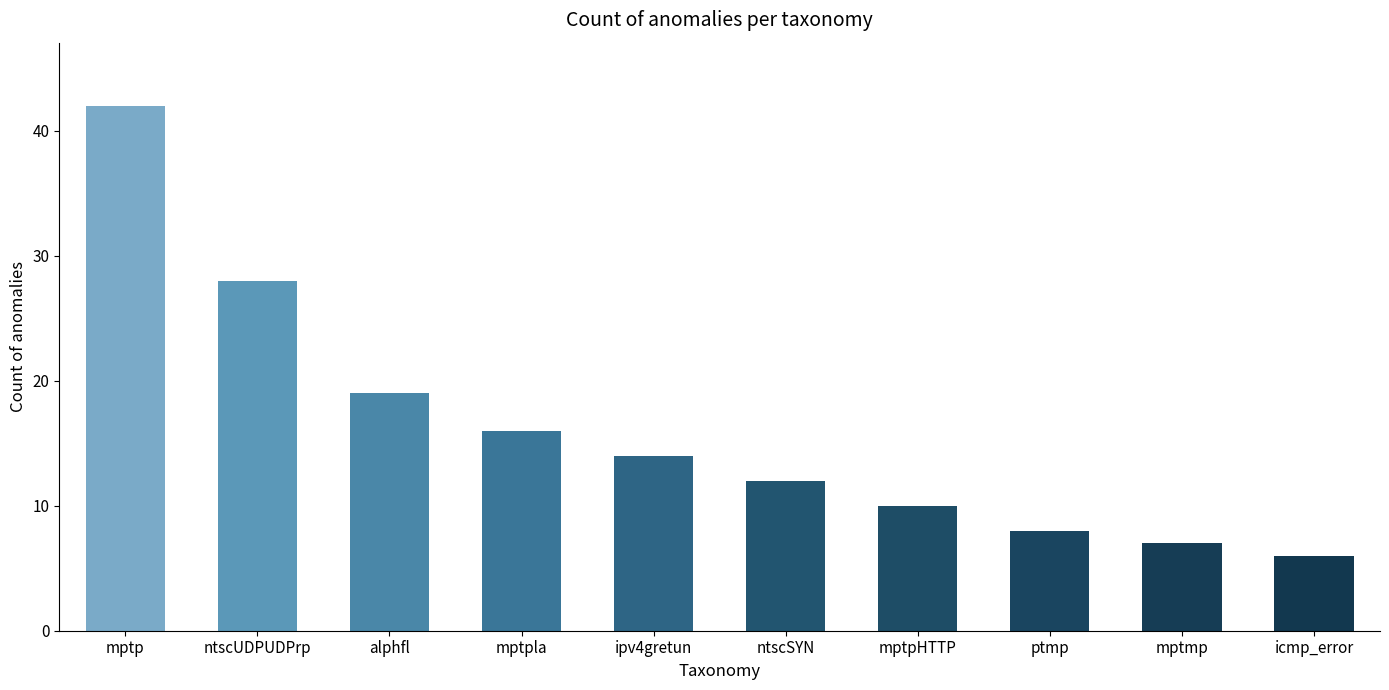

What is the average value?

16